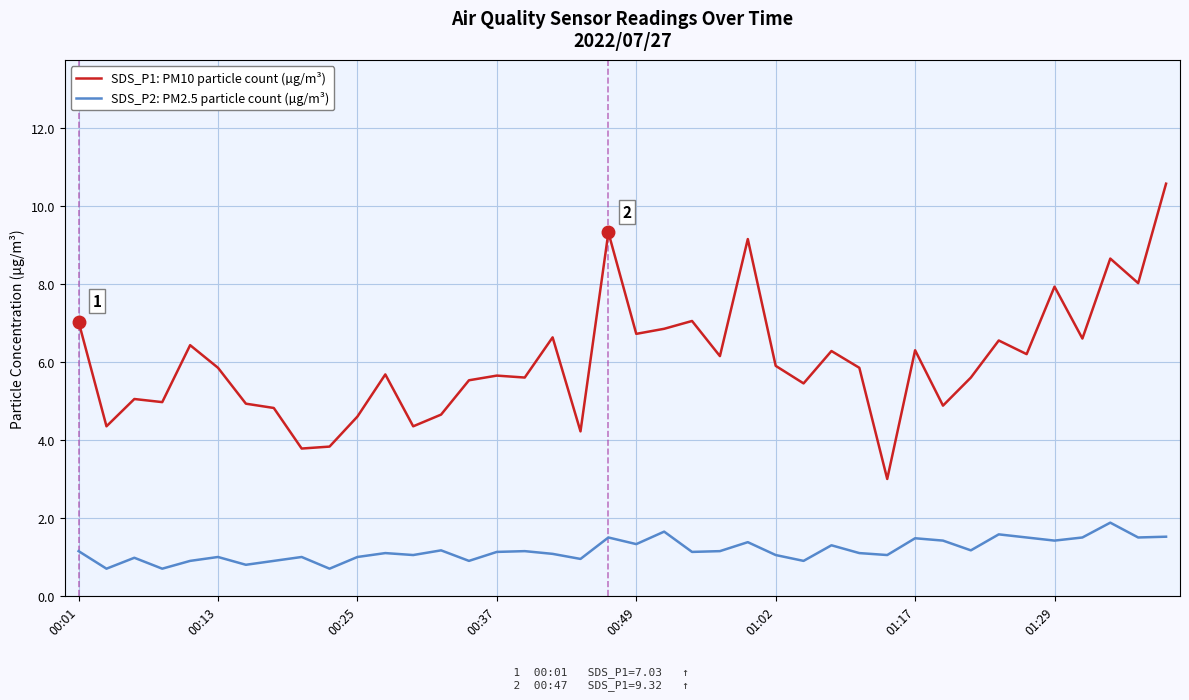

Rank the series by their maximum value, from highest to lowest.

SDS_P1: PM10 particle count (µg/m³), SDS_P2: PM2.5 particle count (µg/m³)